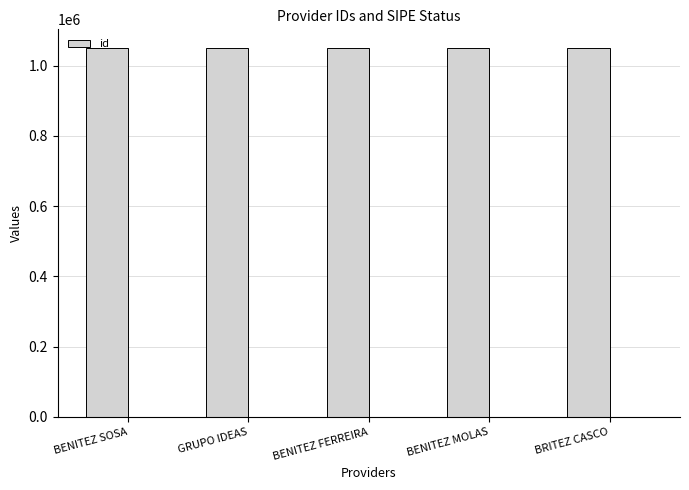

What is the ratio of the value at BRITEZ CASCO to the value at BENITEZ MOLAS?

1.0